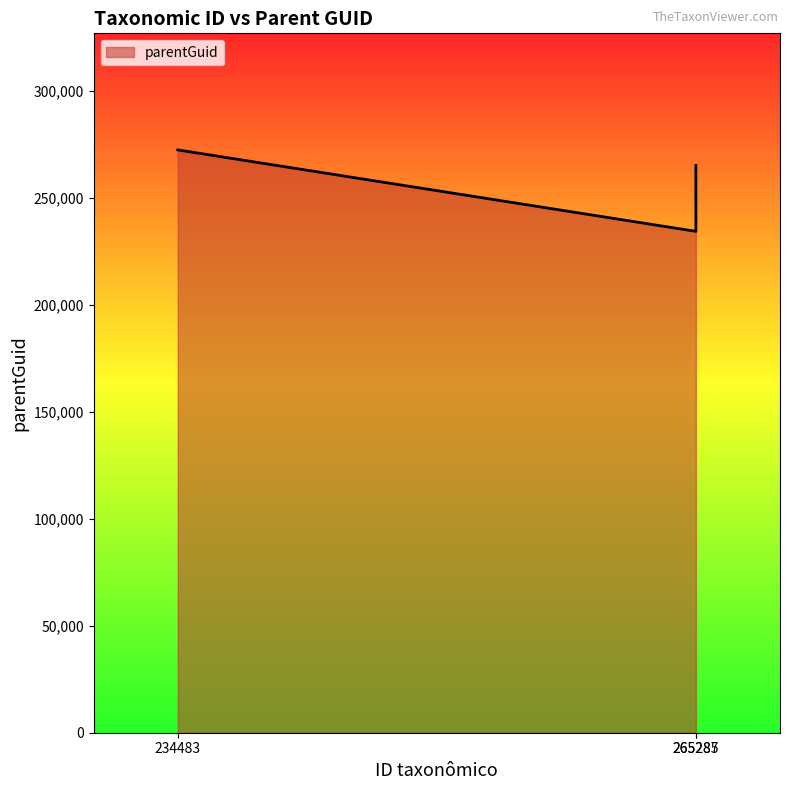

What is the ratio of the value at 265285 to the value at 265287?

1.1